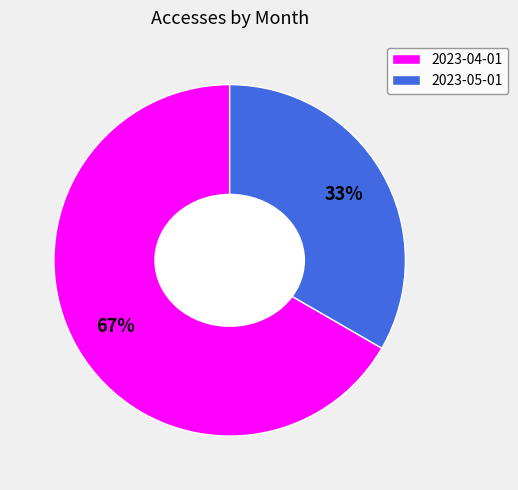

How many slices are in this pie chart?

2